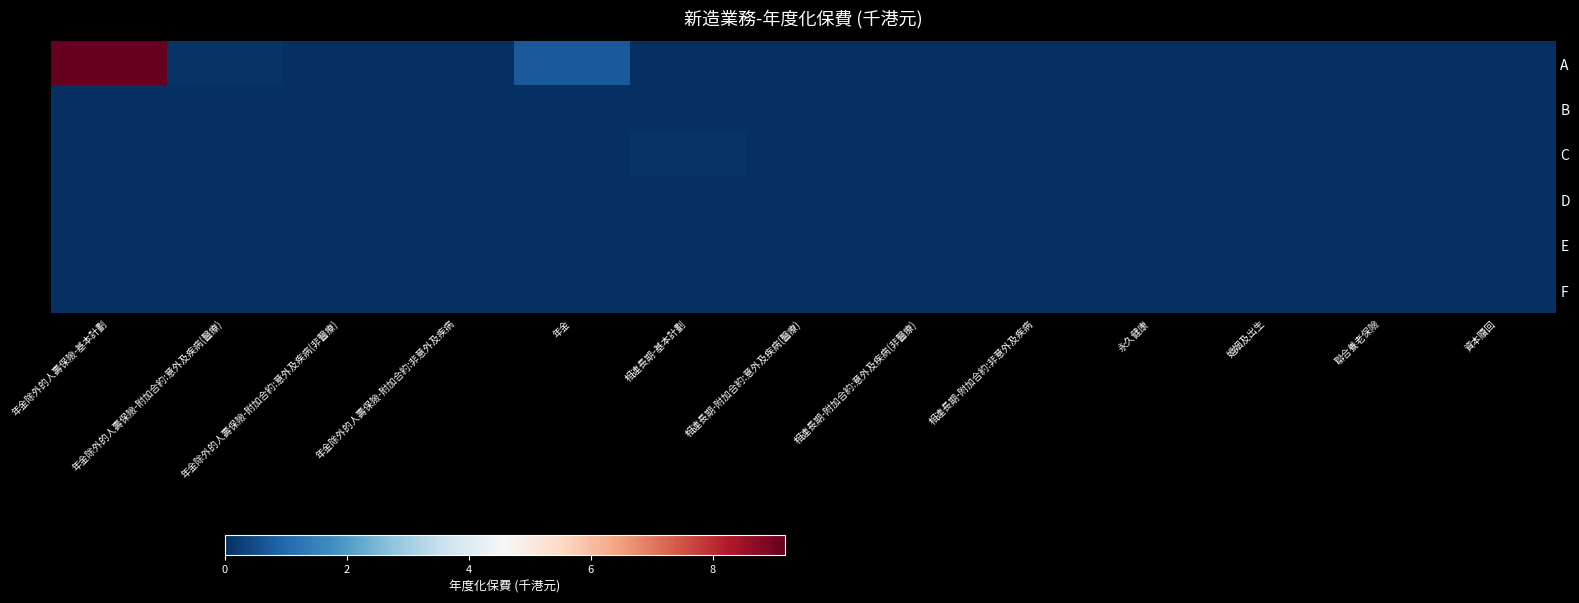

At which category does the chart reach its peak across all series?

年金除外的人壽保險-基本計劃